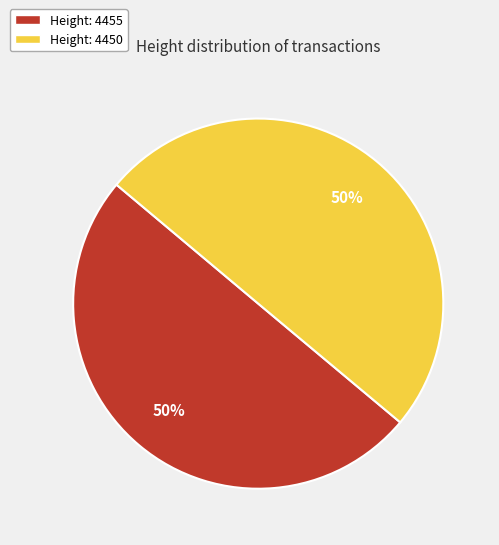

Count the number of slices in the pie.

2